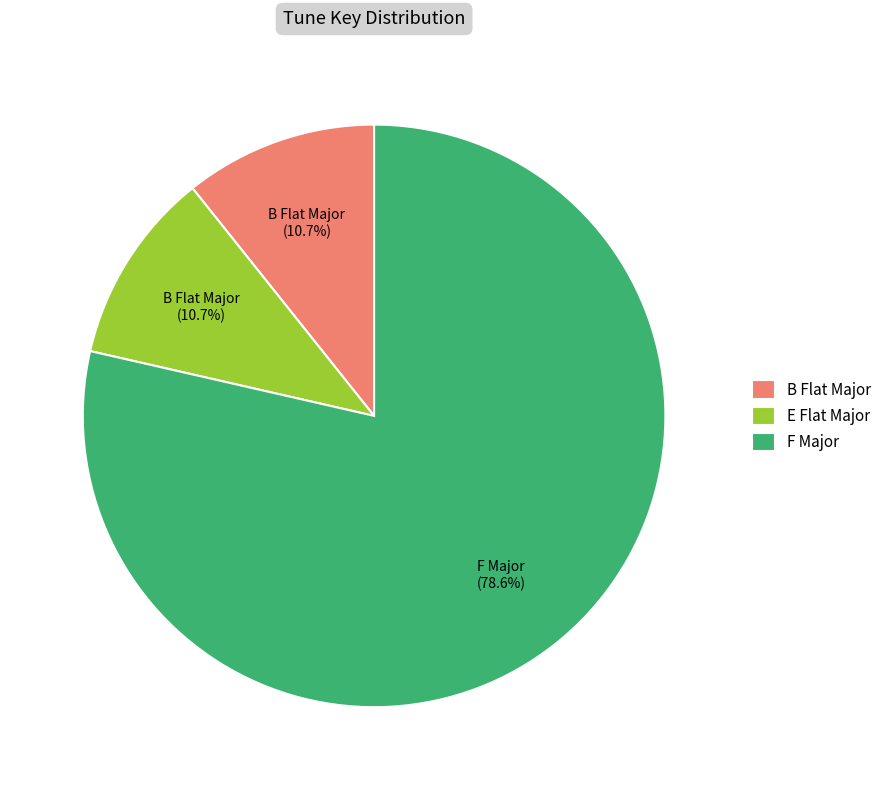

Does any single category account for the majority?

Yes